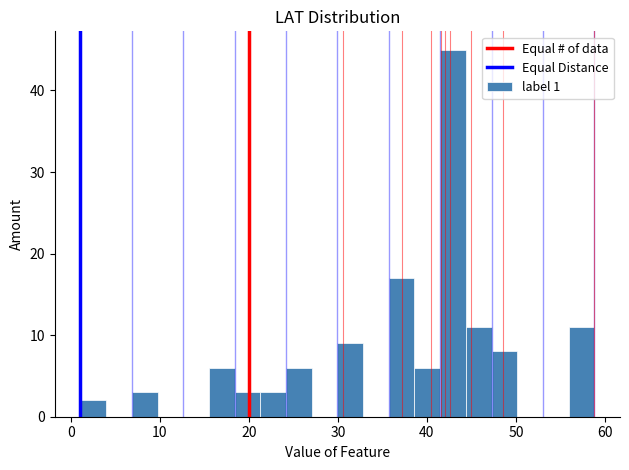

Around what value on the x-axis is the tallest bar? Give the approximate position of its centre, as read against the axis.

43